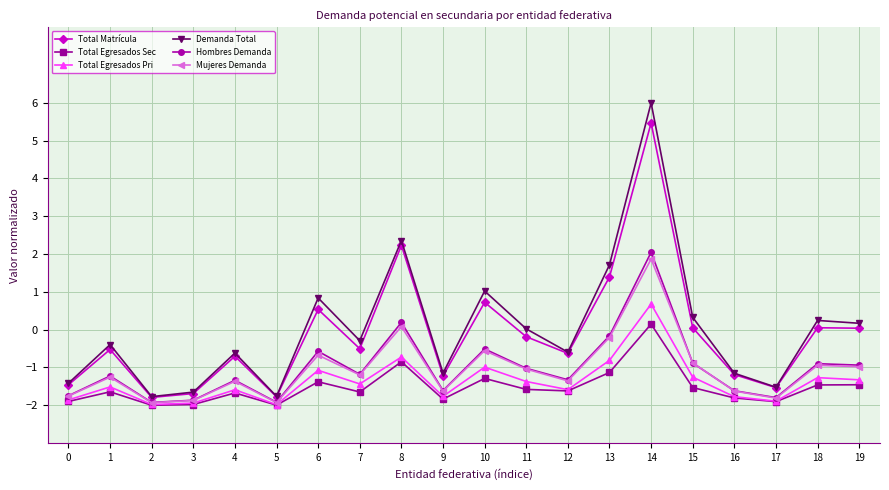

The value of Hombres Demanda at 2 is -3.2. True or false?

False